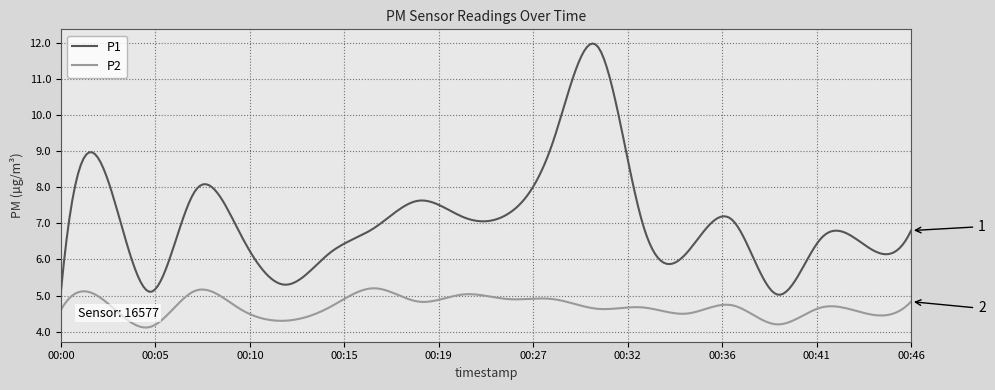

Count the number of categories in the chart.

300